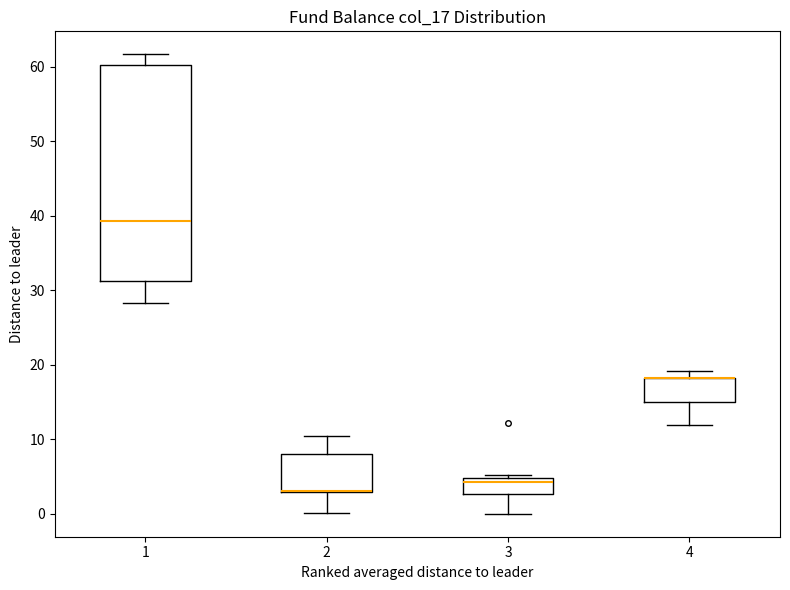

Reading left to right, read every box against the y-axis: the position of its median line, the range the box covers, and the ends of its whiskers. The values are not printed on the chart, so give them approximately, as read against the axis.

1: median 39, box 31 to 60, whiskers 28 to 62
2: median 3 (drawn on the box's lower edge), box 3 to 8, whiskers 0 to 10
3: median 4, box 3 to 5, whiskers 0 to 5 (just above the box's upper edge)
4: median 18 (drawn on the box's upper edge), box 15 to 18, whiskers 12 to 19